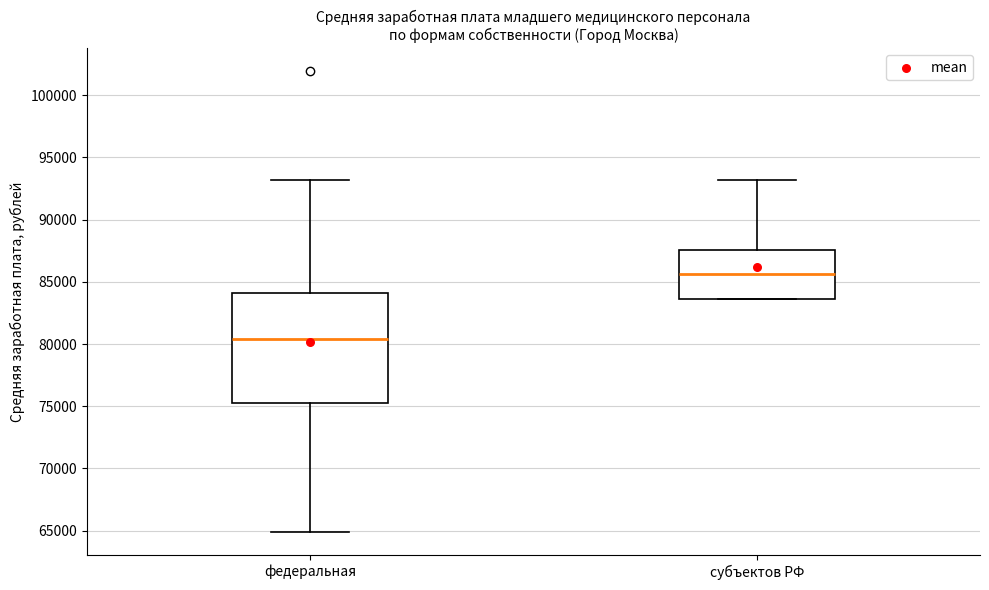

Reading left to right, transcribe this box plot: for each box, give where its median line is, the range the box spans, and where its two whiskers end, as read against the y-axis. The values are not printed on the chart, so give them approximately, as read against the axis.

федеральная: median 80500, box 75500 to 84000, whiskers 65000 to 93000
субъектов РФ: median 85500, box 83500 to 87500, whiskers 83500 to 93000